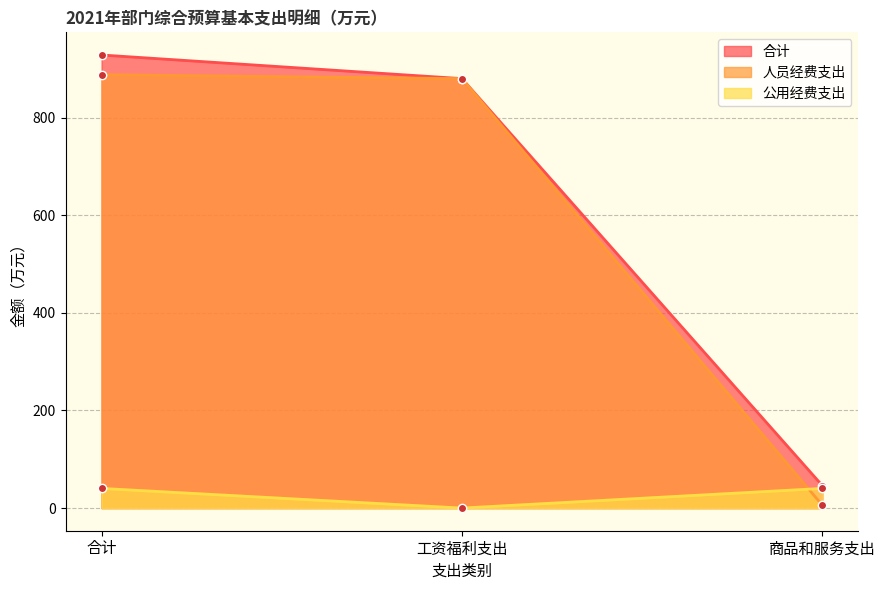

Reading left to right, what are all the values shown in this chart?

合计: 928.7	880.2	46.2
人员经费支出: 888.4	880.2	5.9
公用经费支出: 40.3	0.0	40.3